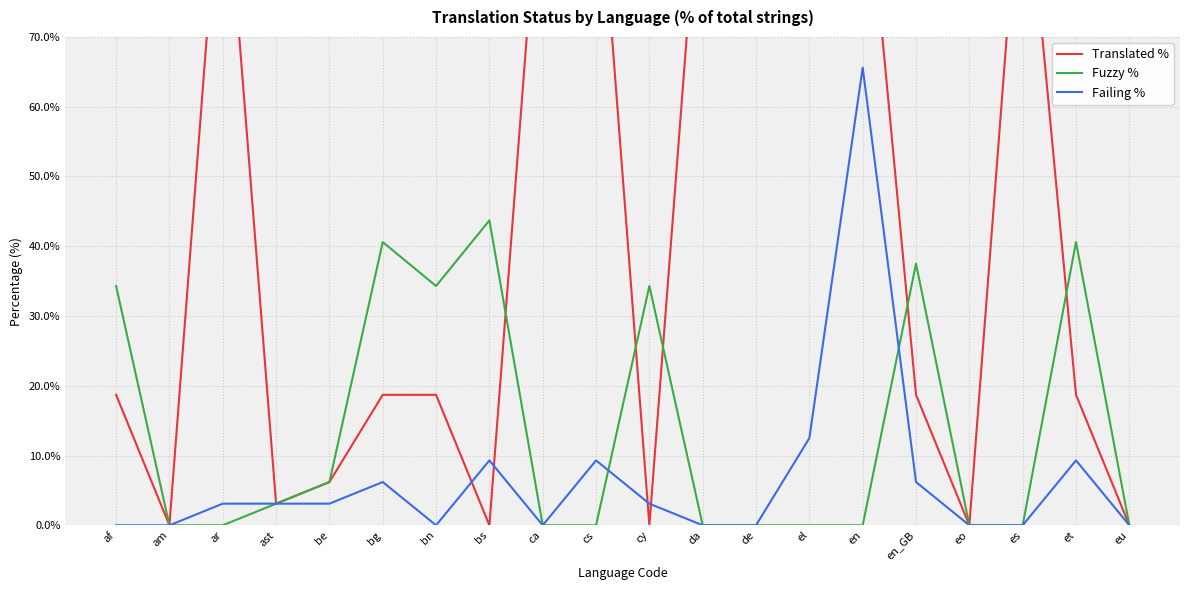

What is the difference between the maximum and second lowest values in the Fuzzy % series?

43.7